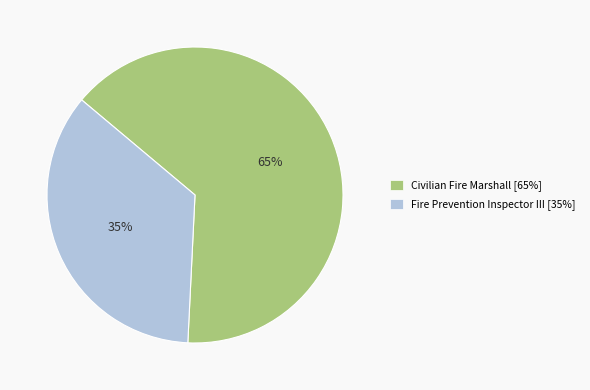

Rank the categories by value from lowest to highest.

Fire Prevention Inspector III, Civilian Fire Marshall